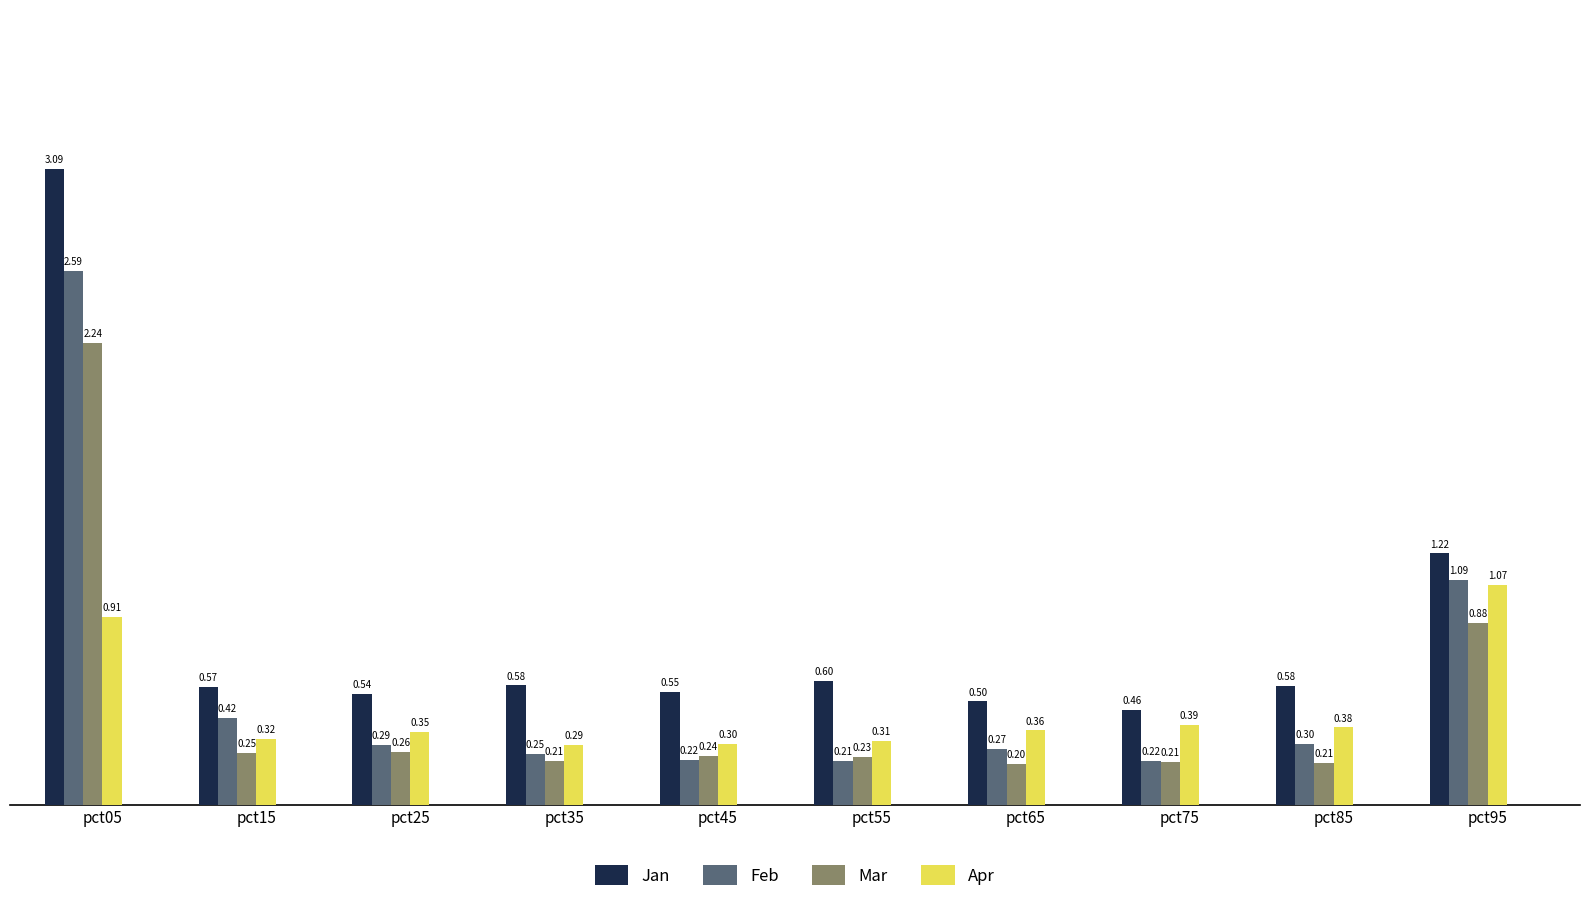

Rank the series by their maximum value, from highest to lowest.

Jan, Feb, Mar, Apr